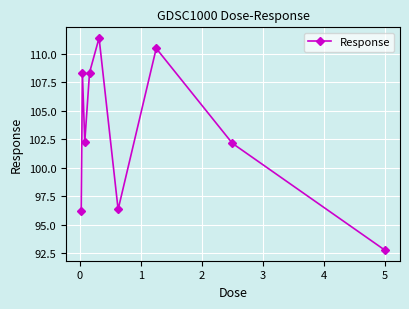

What is the average value?

103.1